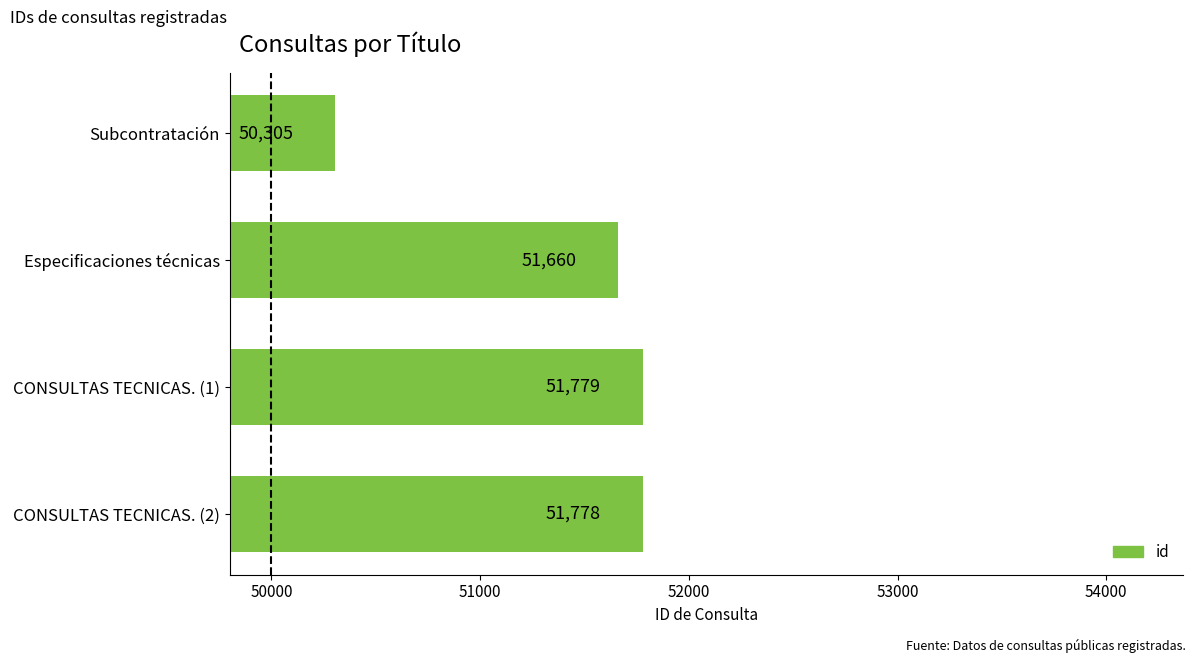

What position from the top is CONSULTAS TECNICAS. (2)?

4